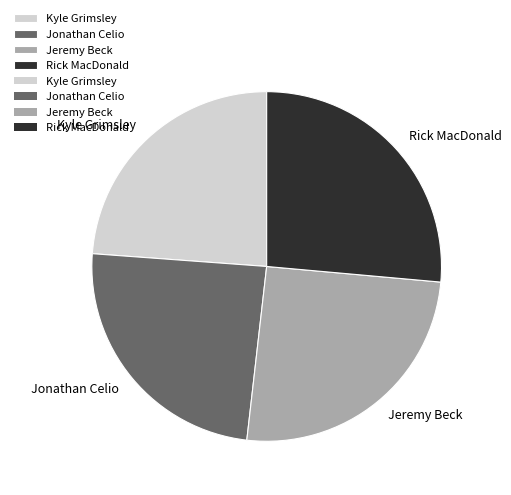

True or false: Jonathan Celio accounts for 18% of the total.

False